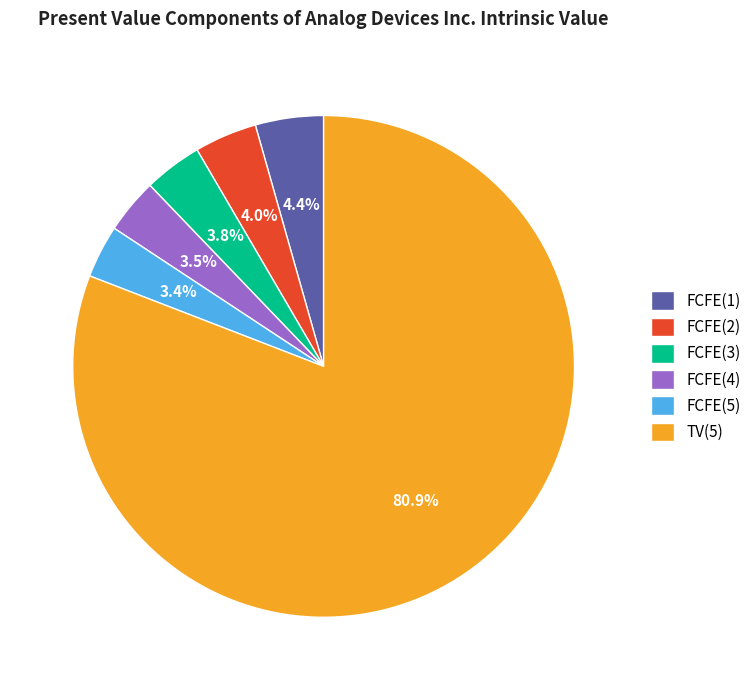

Between FCFE(4) and TV(5), which is larger?

TV(5)